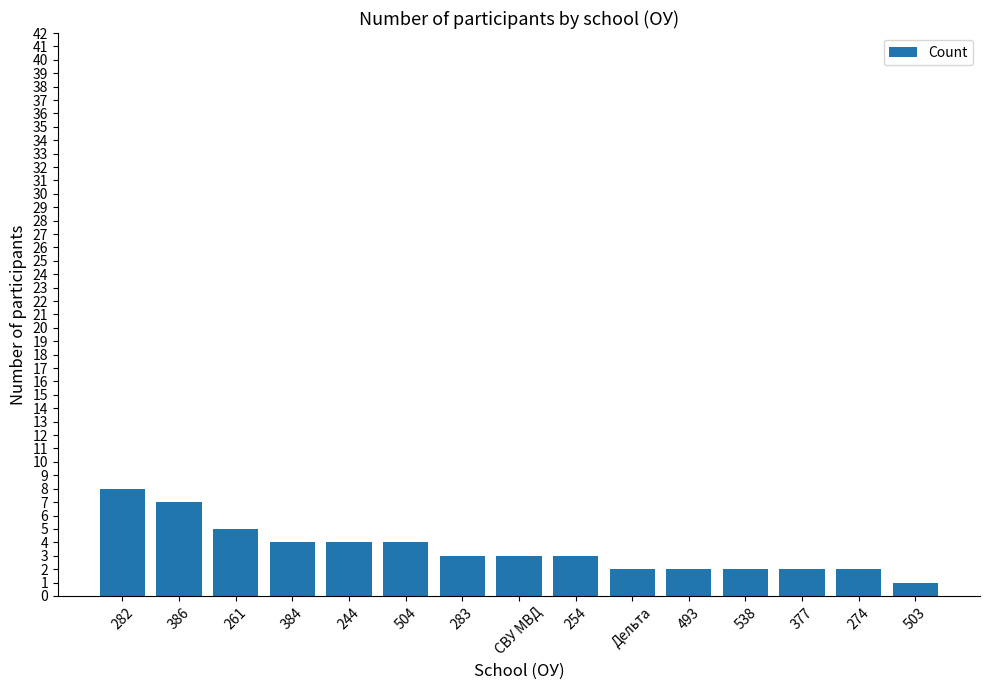

Which category has the lowest value across all series?

503